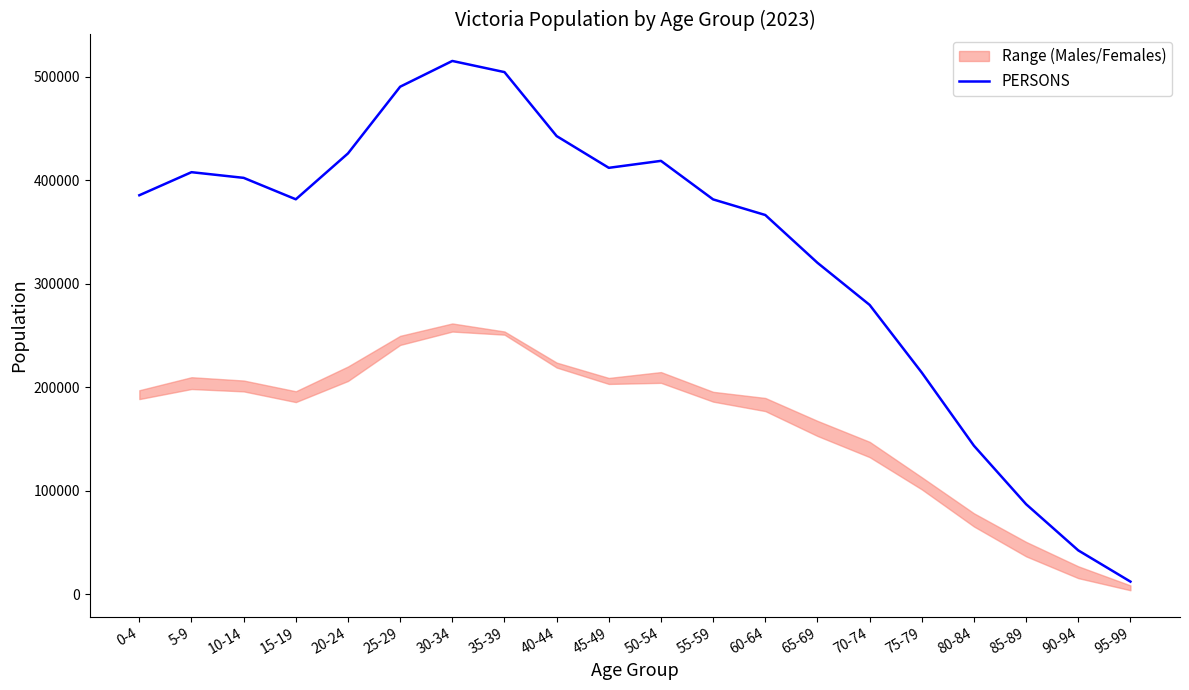

True or false: the data shows 457115 at 70-74.

False